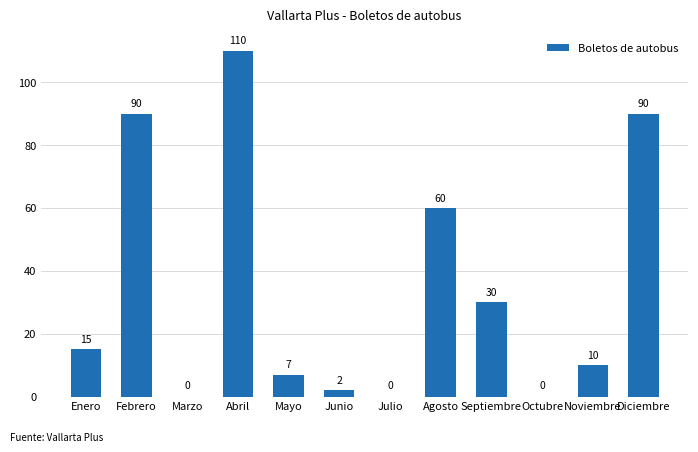

What is the sum of all values?

414